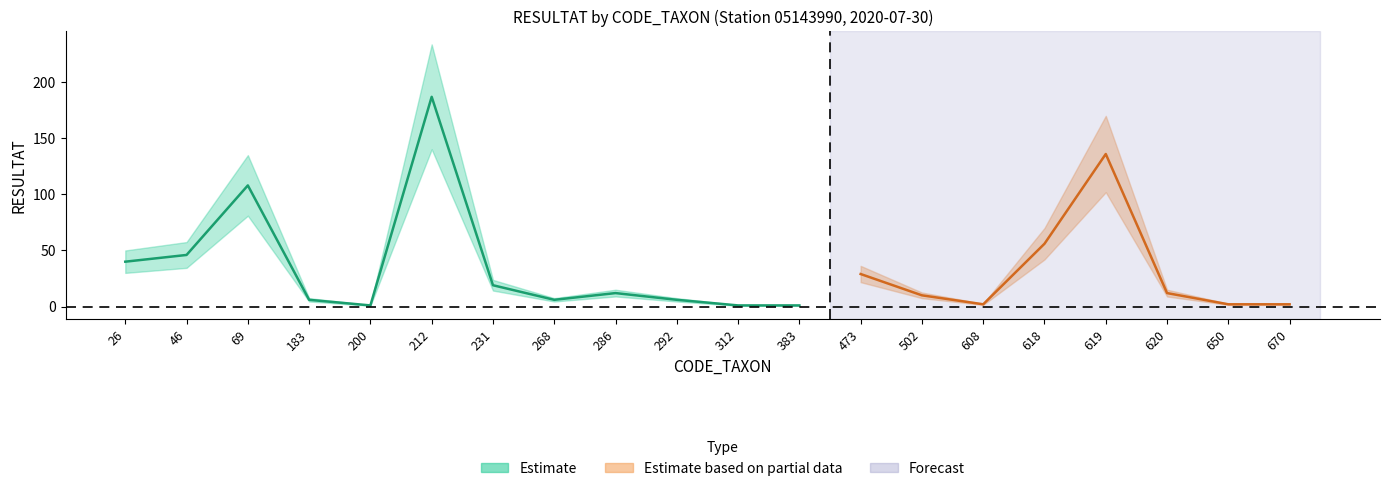

True or false: Partial_mid and Estimate_low intersect in this chart.

False